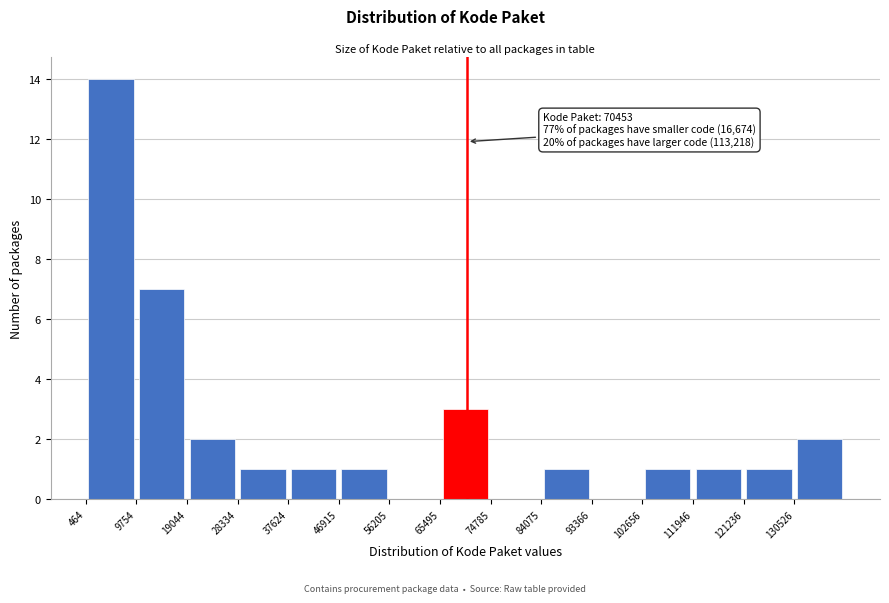

Over which range of the x-axis is the bar tallest?

0 to 10000